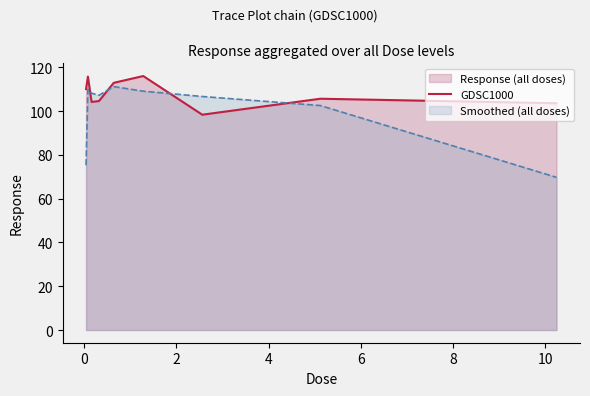

What is the difference between the maximum and minimum values in the Smoothed (all doses) series?

41.4